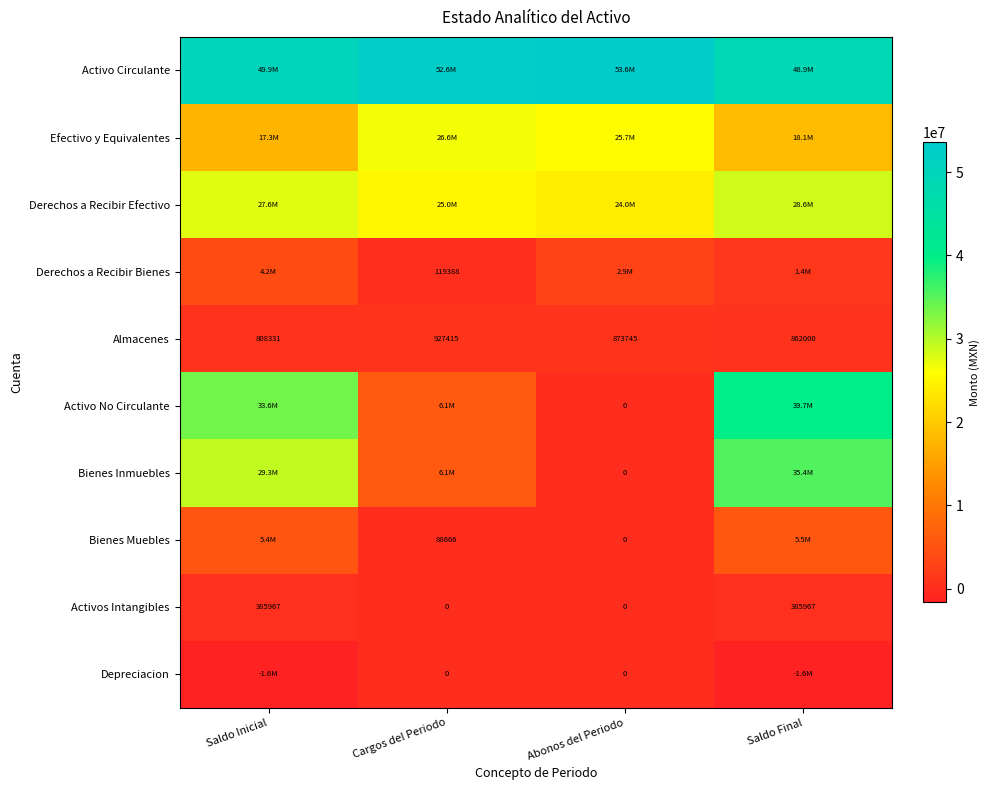

Rank the categories by Depreciacion value from highest to lowest.

Cargos del Periodo, Abonos del Periodo, Saldo Inicial, Saldo Final